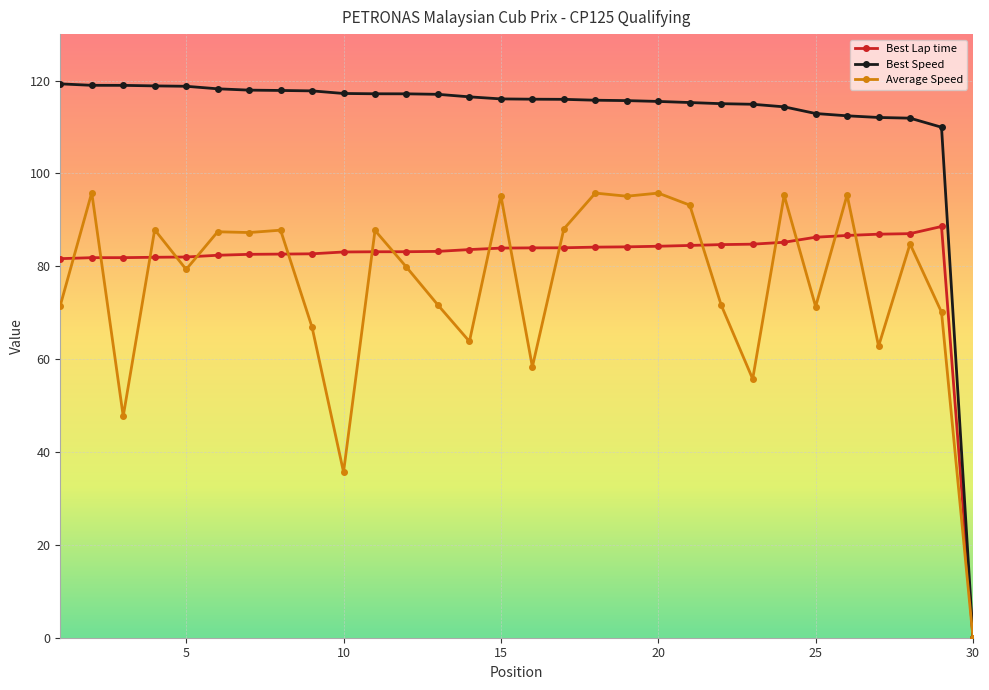

What is the maximum value shown in the chart?

119.3